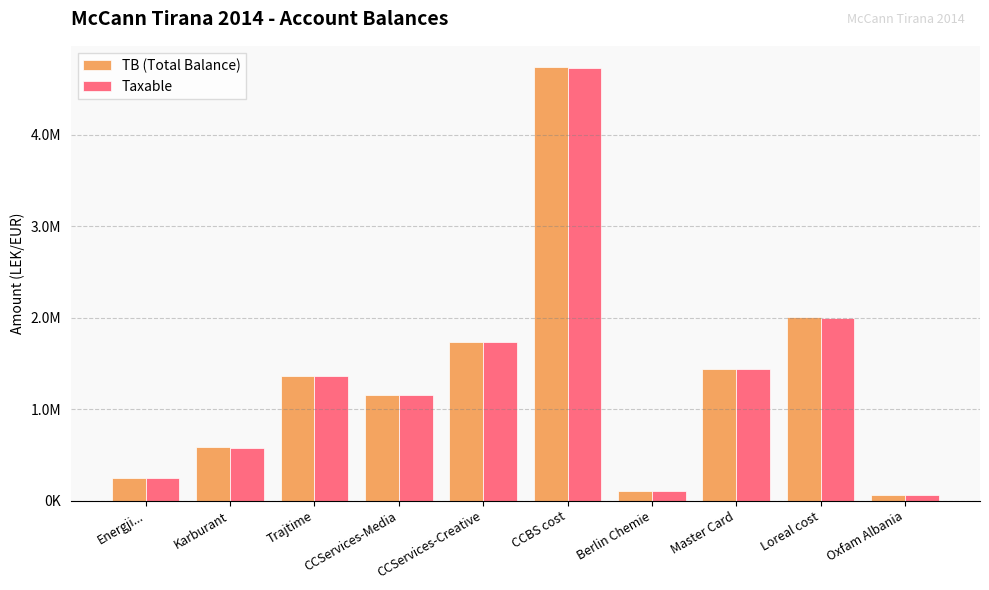

What are all the series names shown in the legend?

TB (Total Balance), Taxable